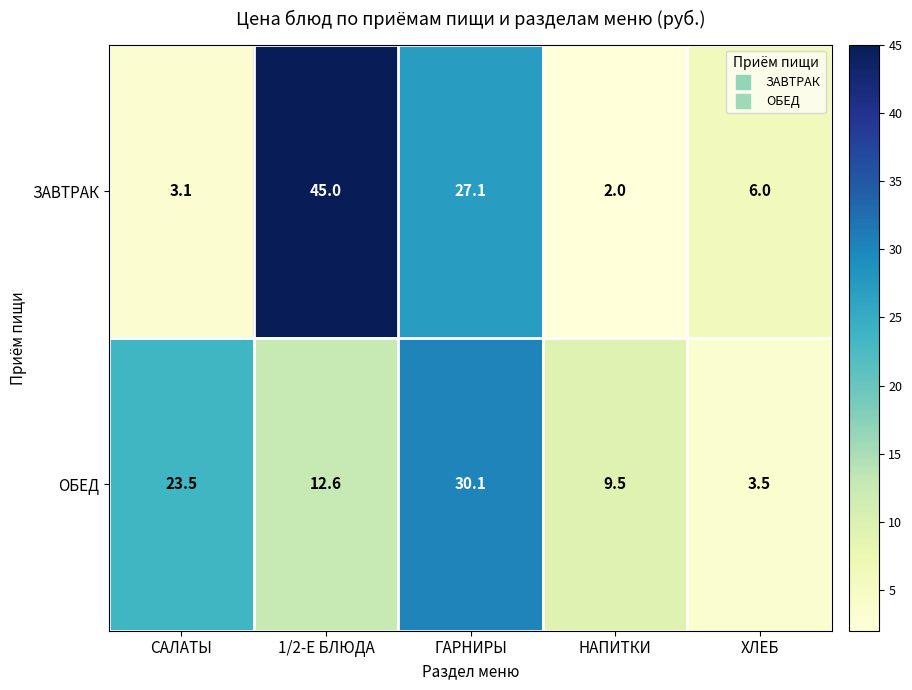

At which category is the sum across all series the highest?

1/2-Е БЛЮДА